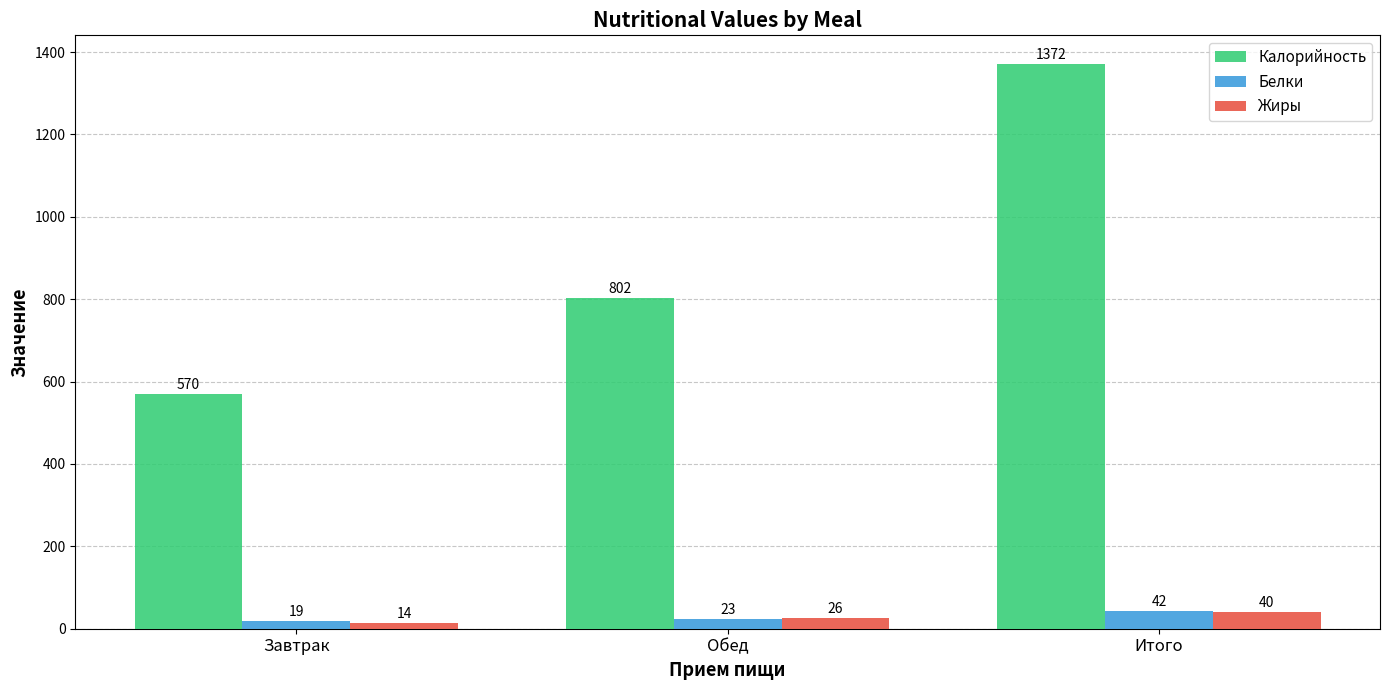

Is the value of Жиры at Итого greater than the value of Белки at Итого?

No